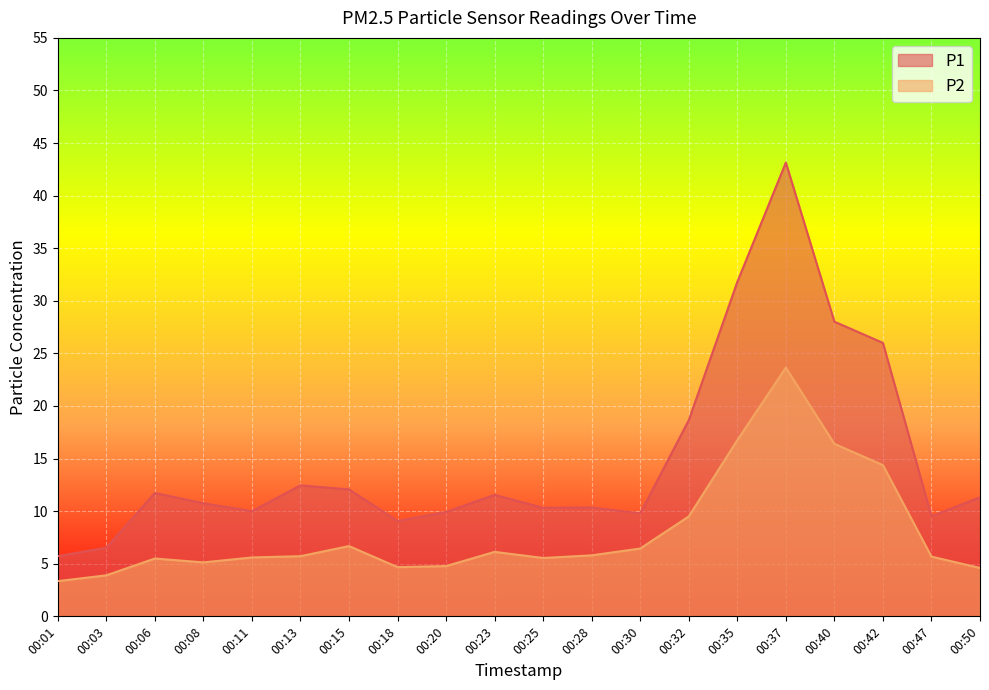

The P2 series shows 37.1 at 00:37. True or false?

False